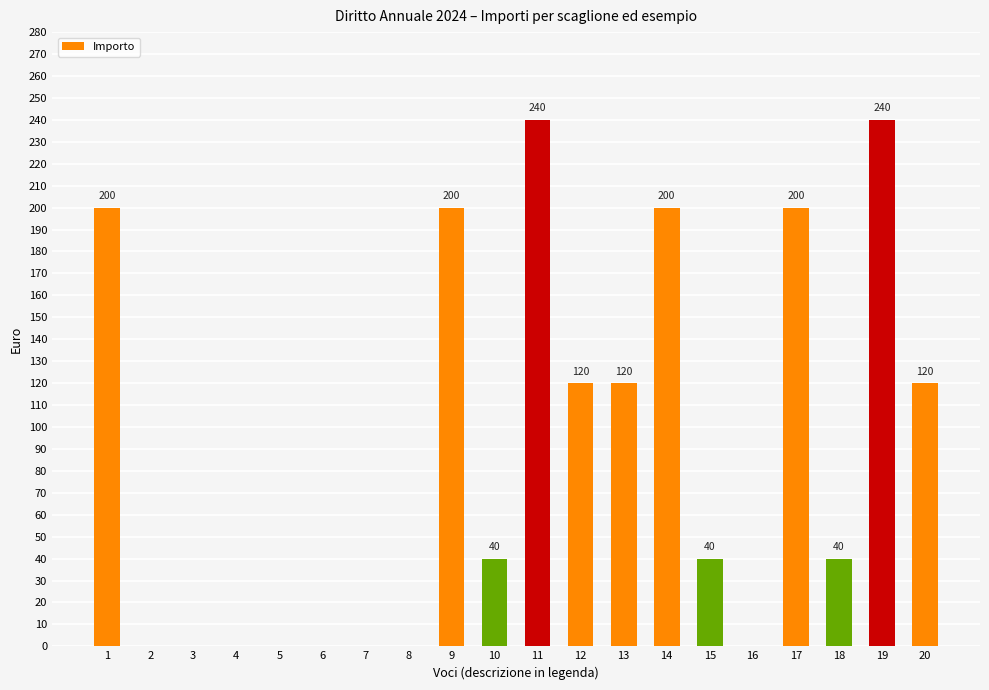

What is the maximum value shown in the chart?

240